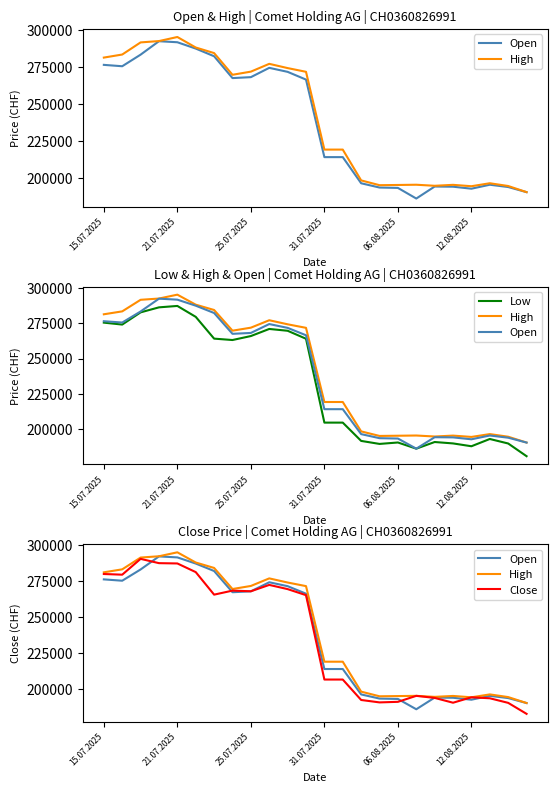

Is the value of Close at 19 greater than the value of Open at 18?

No